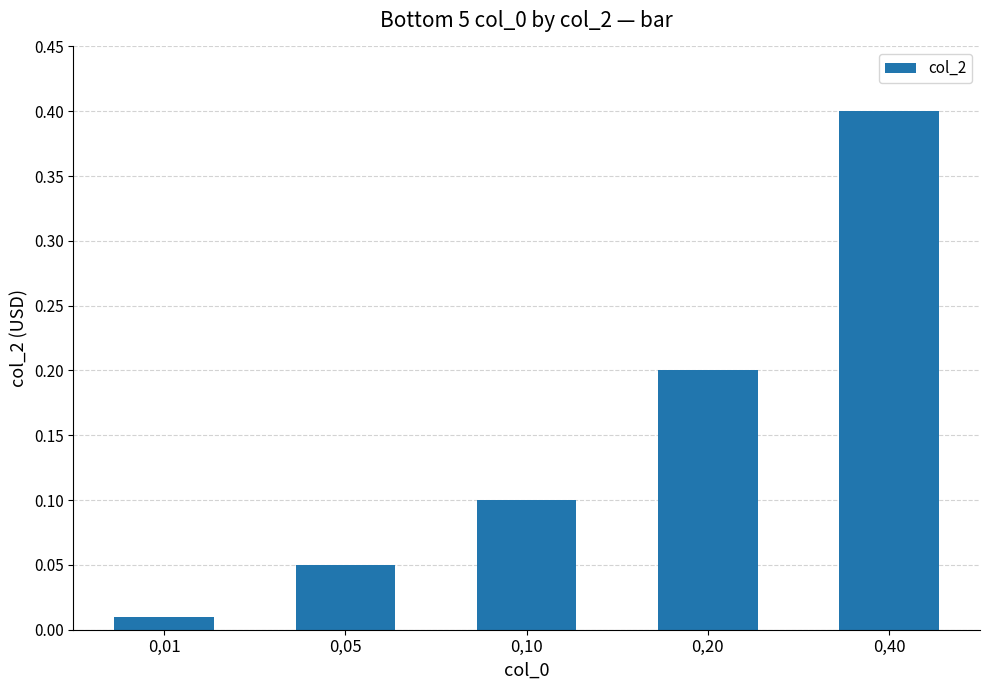

What is the change in value from 0,01 to 0,10?

+0.1